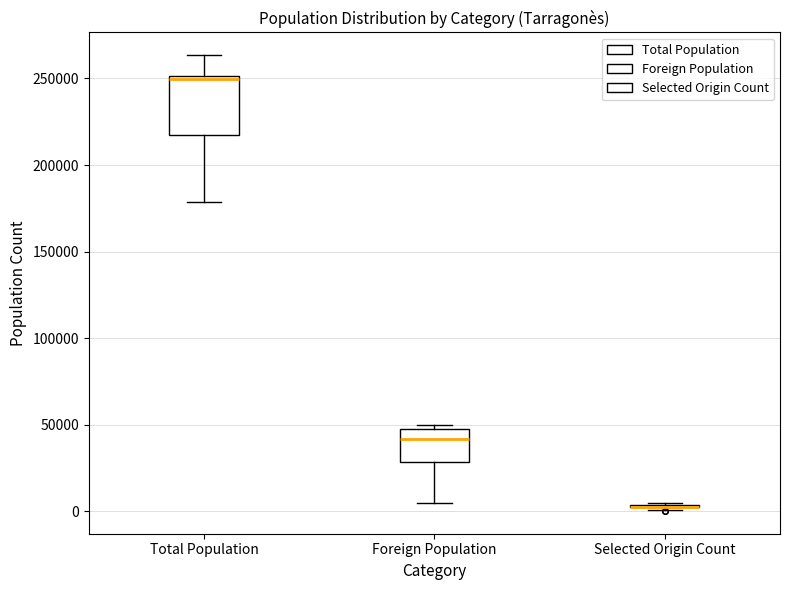

Reading left to right, transcribe this box plot: for each box, give where its median line is, the range the box spans, and where its two whiskers end, as read against the y-axis. The values are not printed on the chart, so give them approximately, as read against the axis.

Total Population: median 250000 (just below the box's upper edge), box 215000 to 250000, whiskers 180000 to 265000
Foreign Population: median 40000, box 30000 to 45000, whiskers 5000 to 50000
Selected Origin Count: box collapsed to a line at 5000, whiskers 0 to 5000